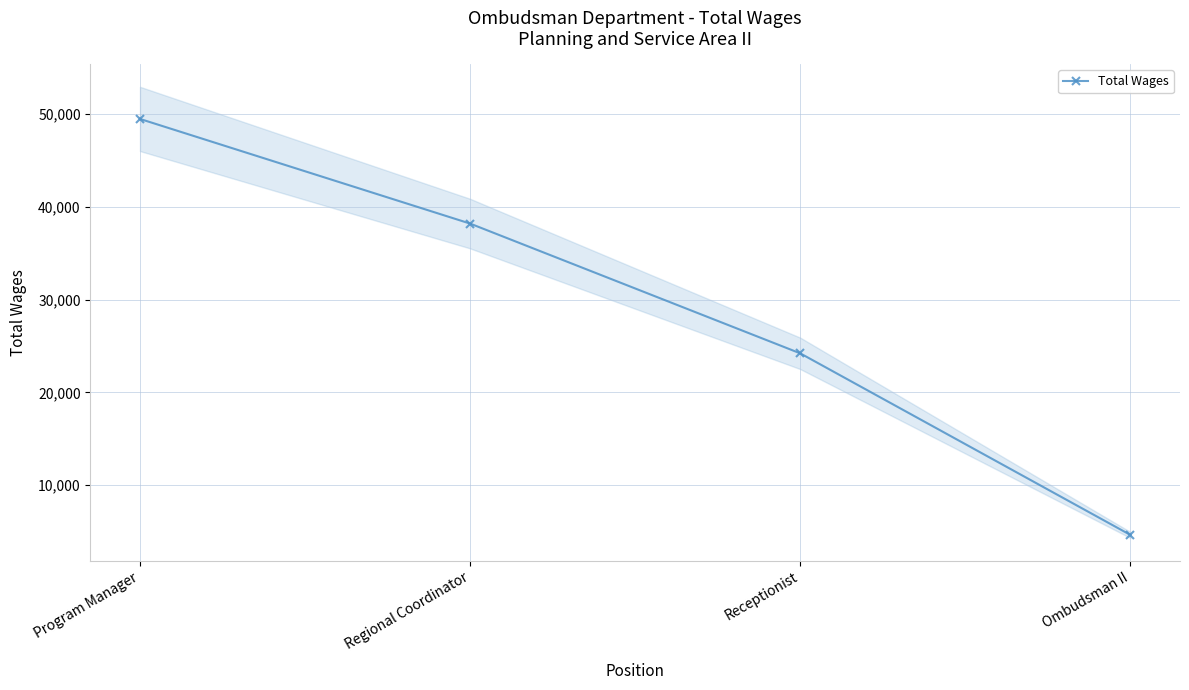

True or false: the data shows 9821 at Receptionist.

False